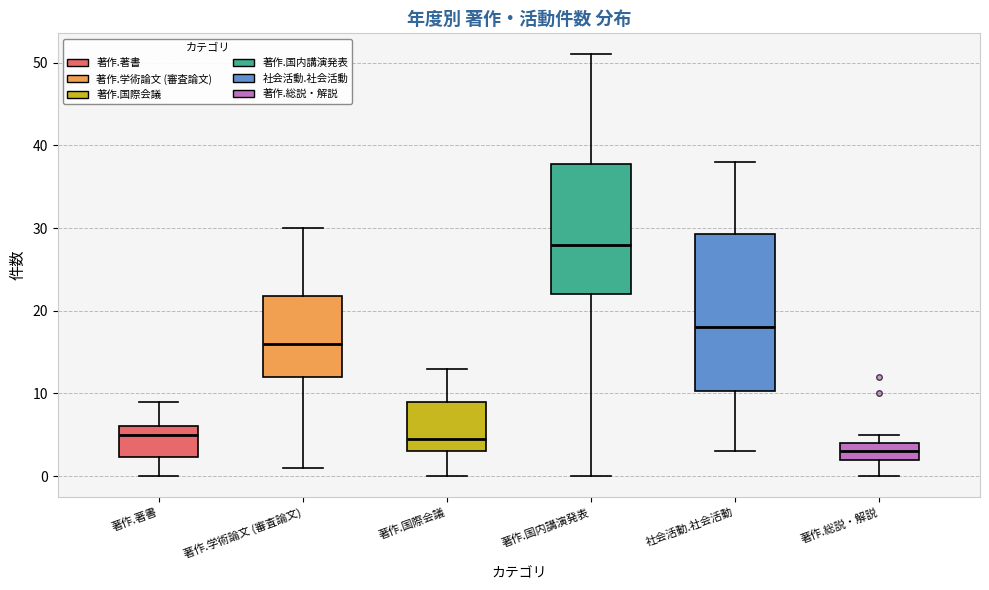

Reading left to right, transcribe this box plot: for each box, give where its median line is, the range the box spans, and where its two whiskers end, as read against the y-axis. The values are not printed on the chart, so give them approximately, as read against the axis.

著作.著書: median 5, box 2 to 6, whiskers 0 to 9
著作.学術論文 (審査論文): median 16, box 12 to 22, whiskers 1 to 30
著作.国際会議: median 5, box 3 to 9, whiskers 0 to 13
著作.国内講演発表: median 28, box 22 to 38, whiskers 0 to 51
社会活動.社会活動: median 18, box 10 to 29, whiskers 3 to 38
著作.総説・解説: median 3, box 2 to 4, whiskers 0 to 5